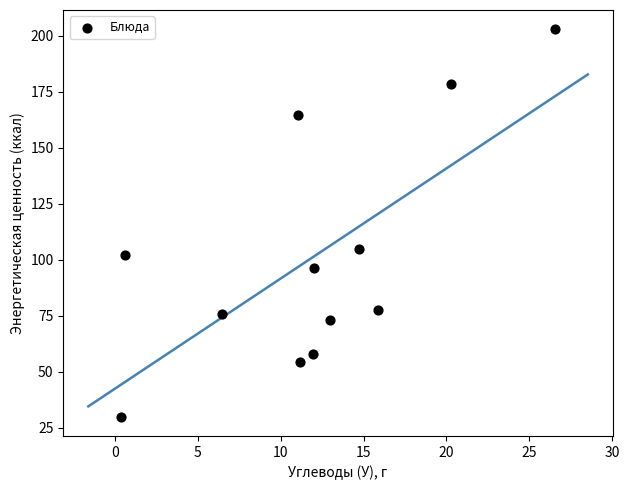

What Y value in the scatter plot is closest to 116?

105.0